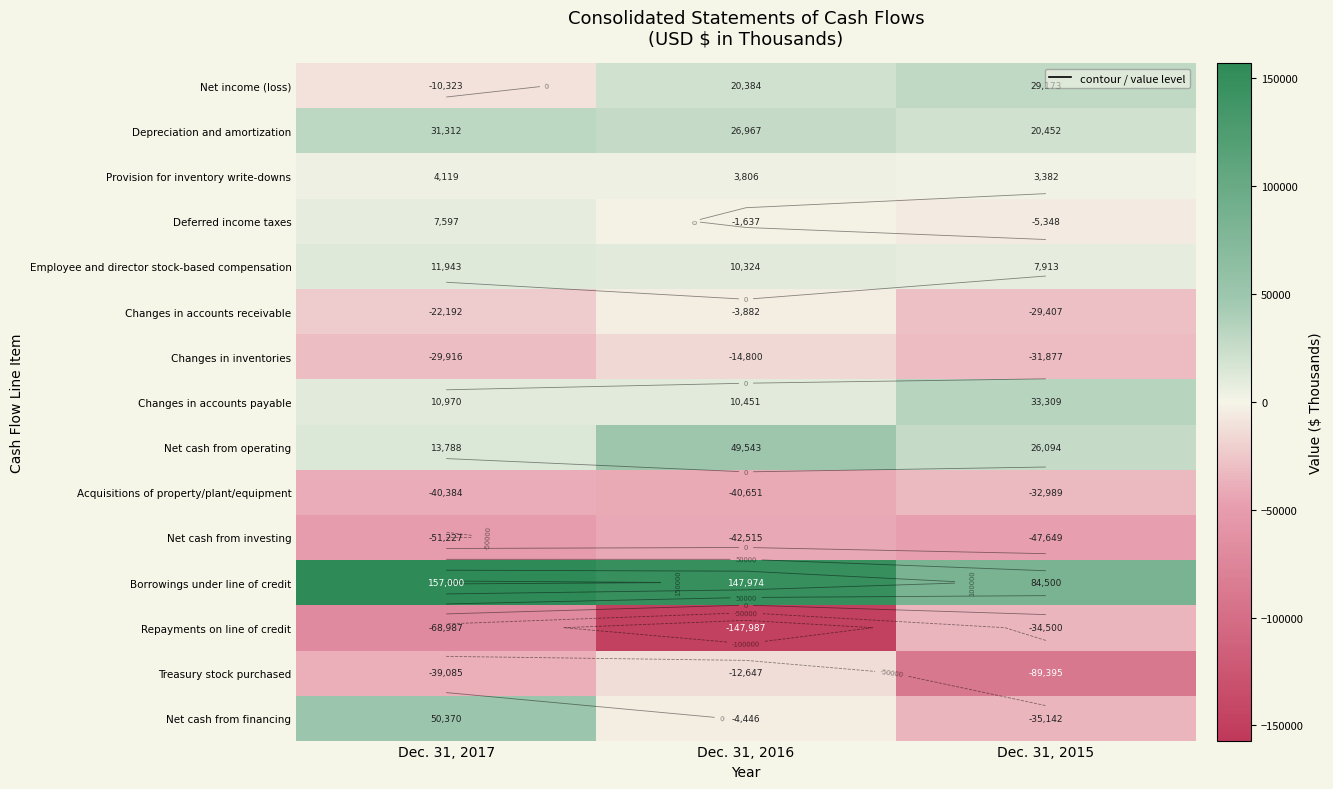

True or false: Changes in accounts payable has a value of 51381 at Dec. 31, 2015.

False